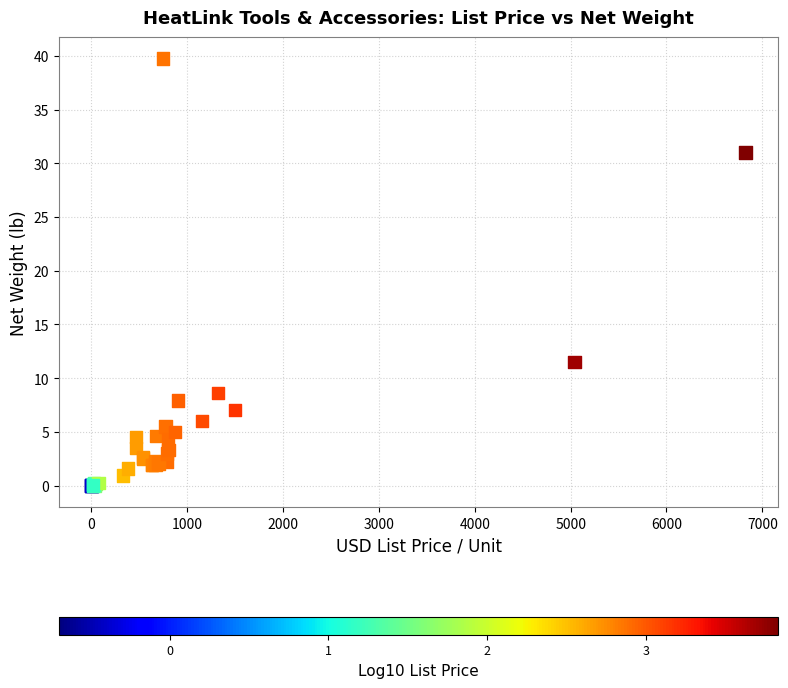

What Y value in the scatter plot is closest to 19?

11.5